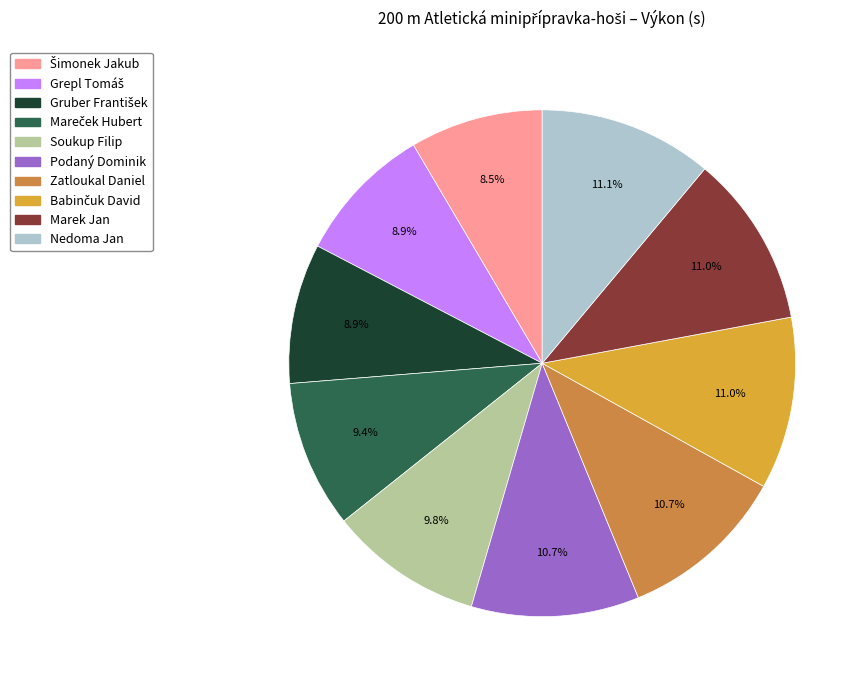

Approximately how many times larger is the value at Zatloukal Daniel compared to Nedoma Jan?

1.0